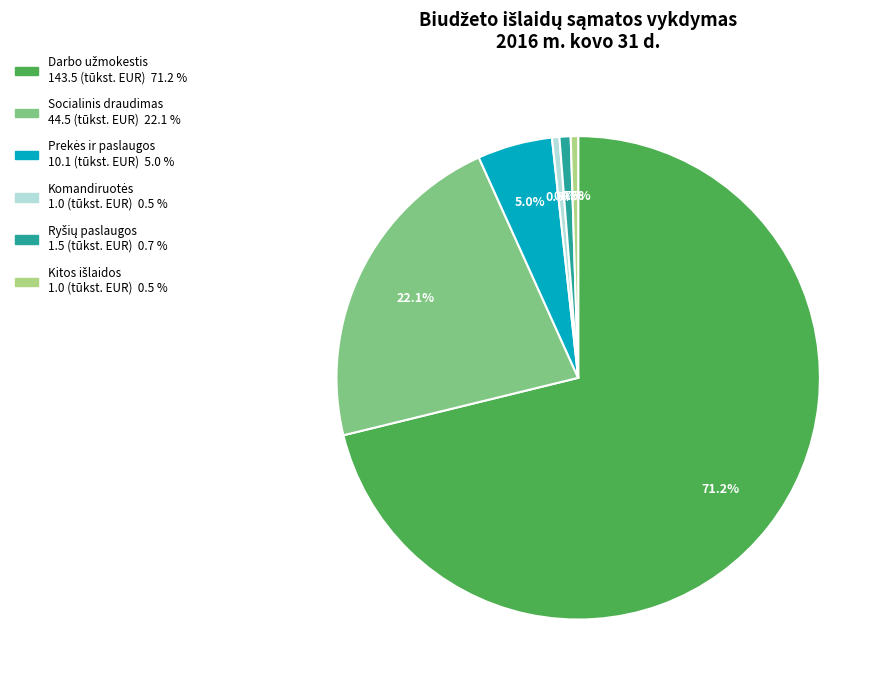

Does any single category account for the majority?

Yes